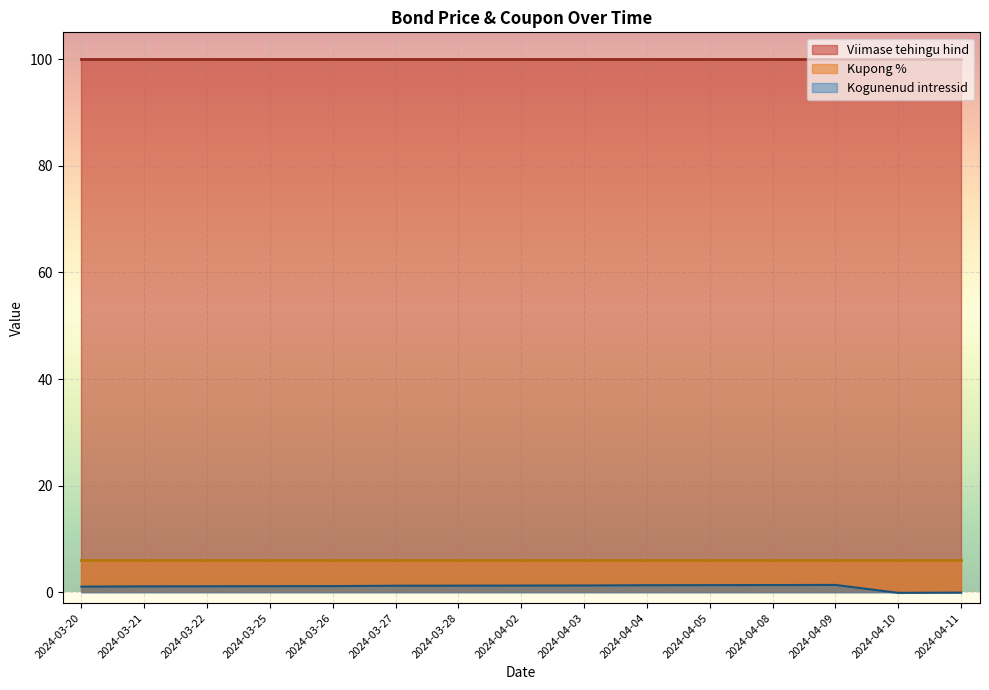

True or false: Viimase tehingu hind and Kupong % intersect in this chart.

False